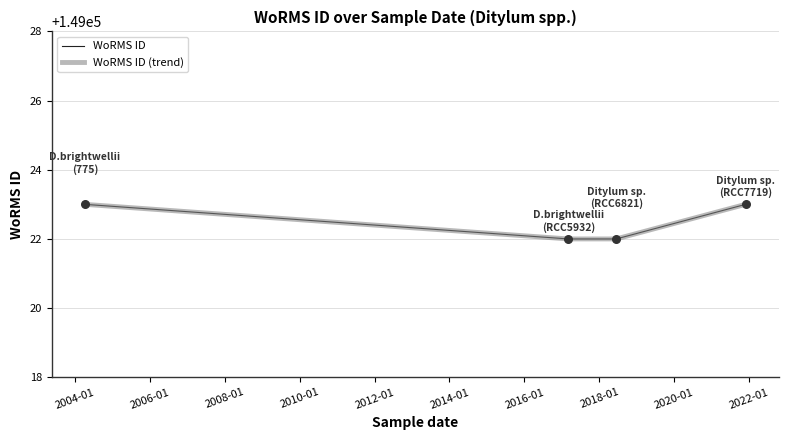

What is the ratio of the value at 2017-03-07 to the value at 2004-04-06?

1.0